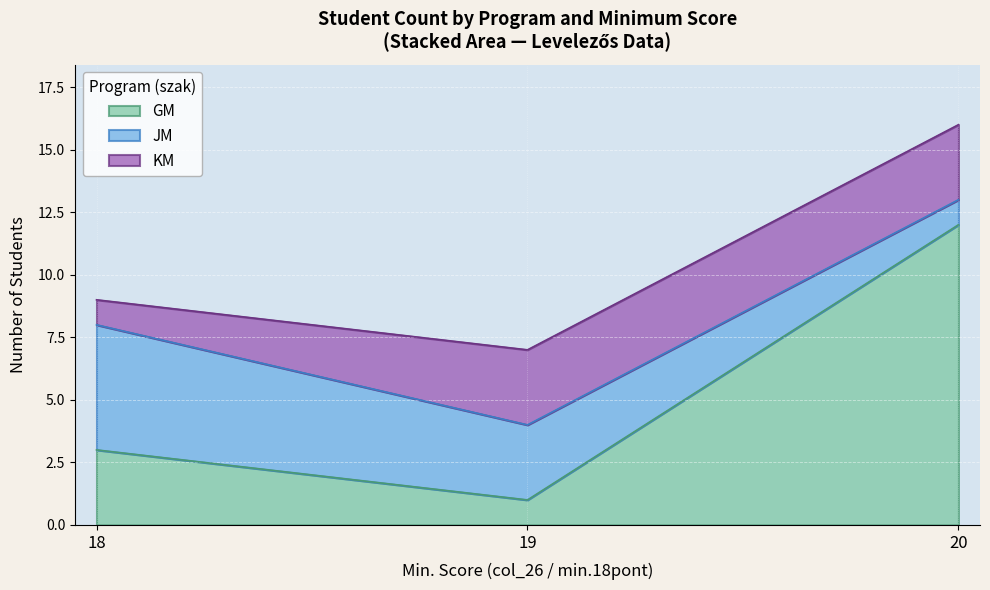

List the series in order of their peak value, lowest first.

KM, JM, GM